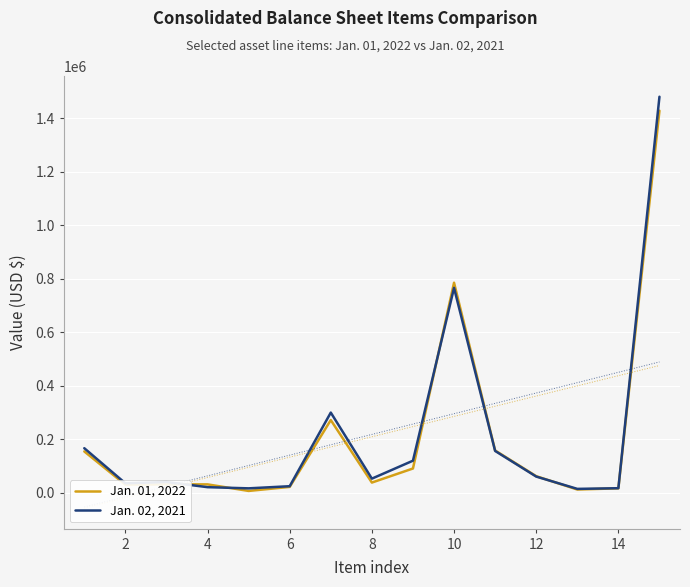

What value does the Jan. 02, 2021 series have at 12, to the nearest 100?

59700